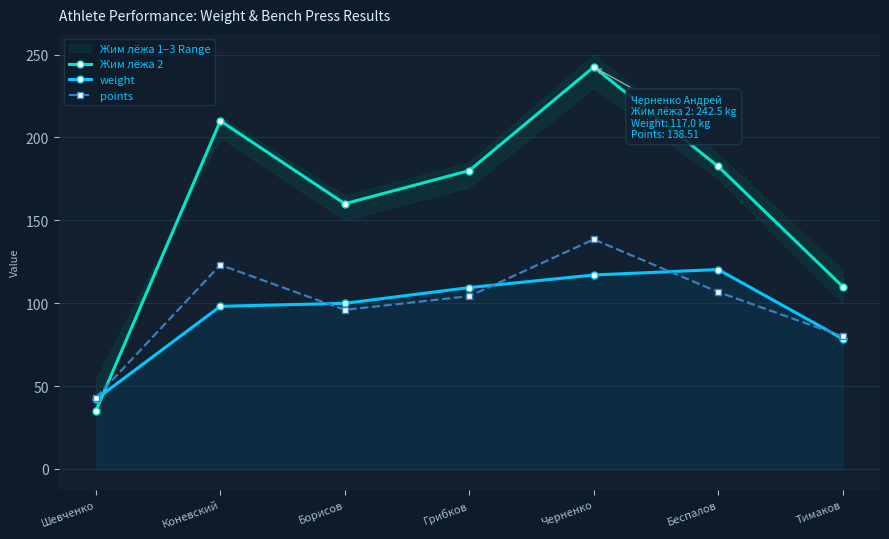

Between Шевченко and Грибков, which series saw the biggest shift?

Жим лёжа 2